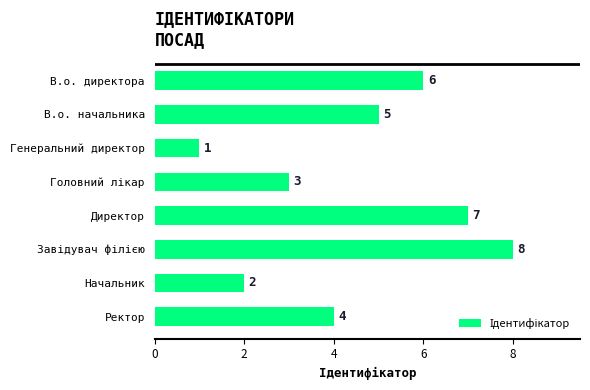

What is the difference between the second highest and second lowest values?

5